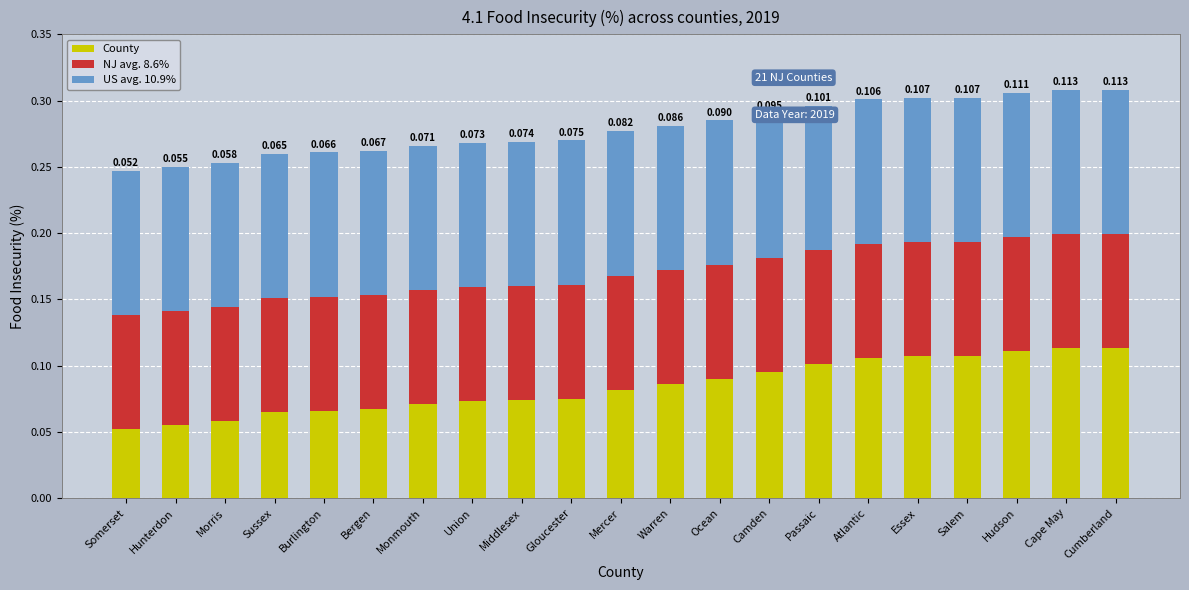

What are all the series names shown in the legend?

County, NJ avg. 8.6%, US avg. 10.9%